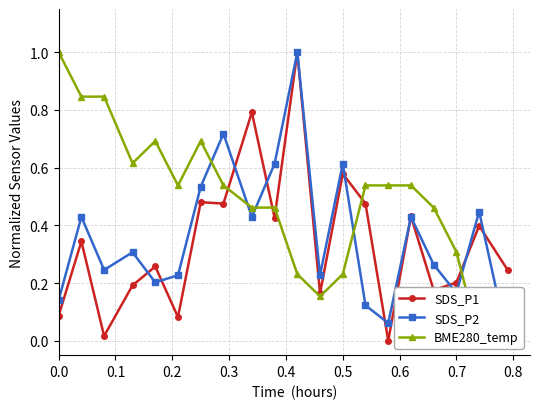

Which series has the widest spread of values?

SDS_P1